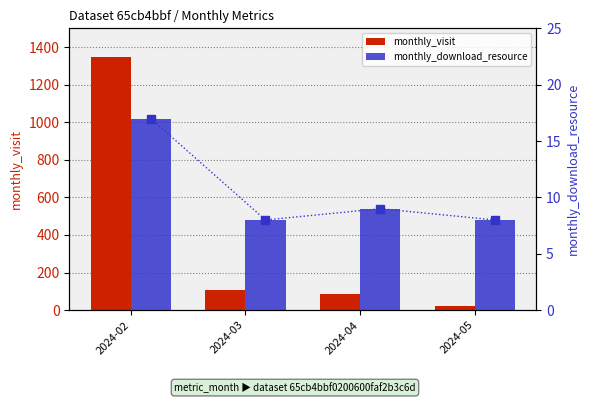

Read the monthly_download_resource value at 2024-04.

9